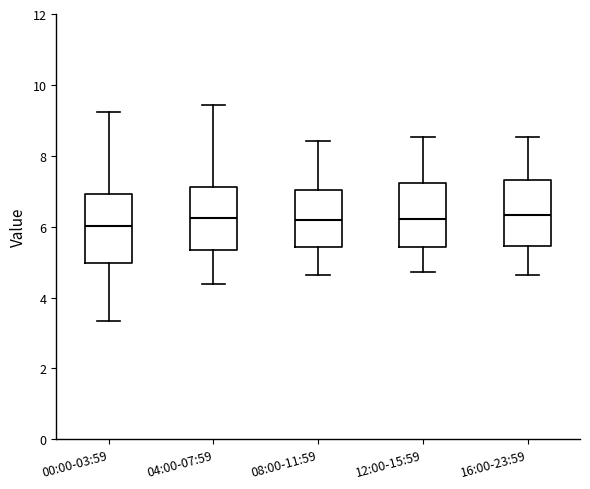

Where is the upper edge of the box for 04:00-07:59 on the y-axis? The values are not printed on the chart, so give them approximately, as read against the axis.

7.2